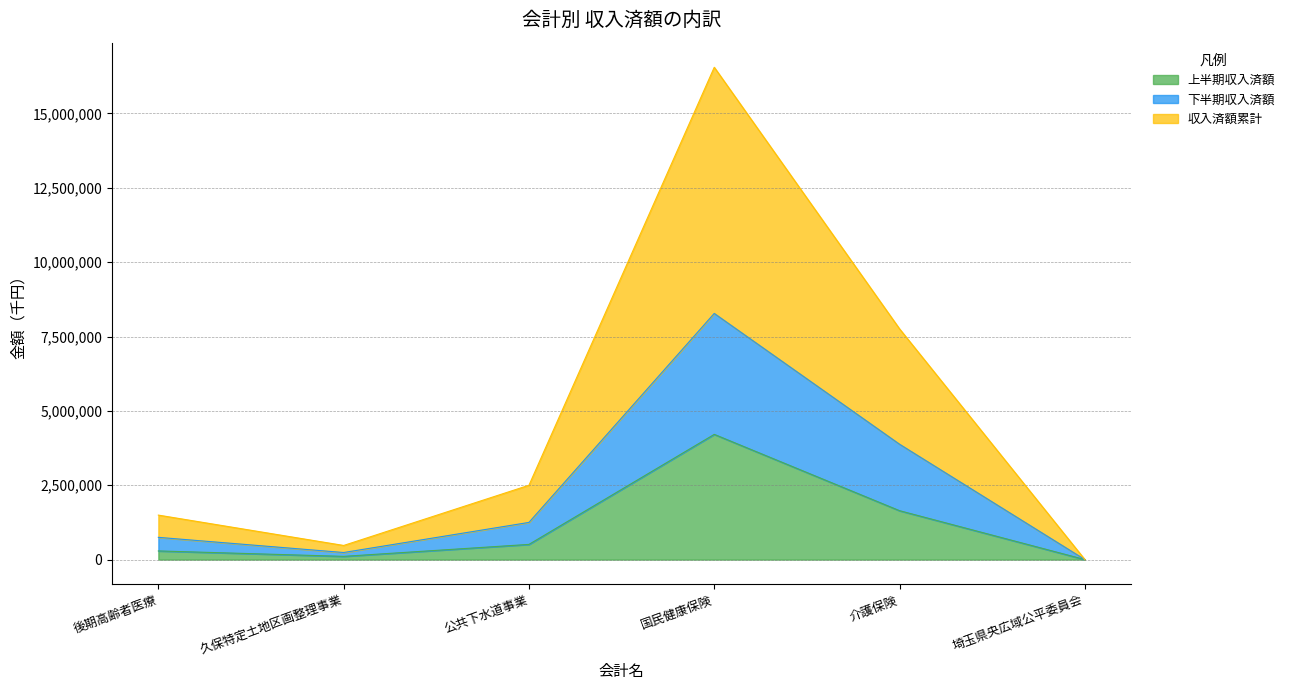

True or false: 下半期収入済額 and 収入済額累計 cross at least once.

False